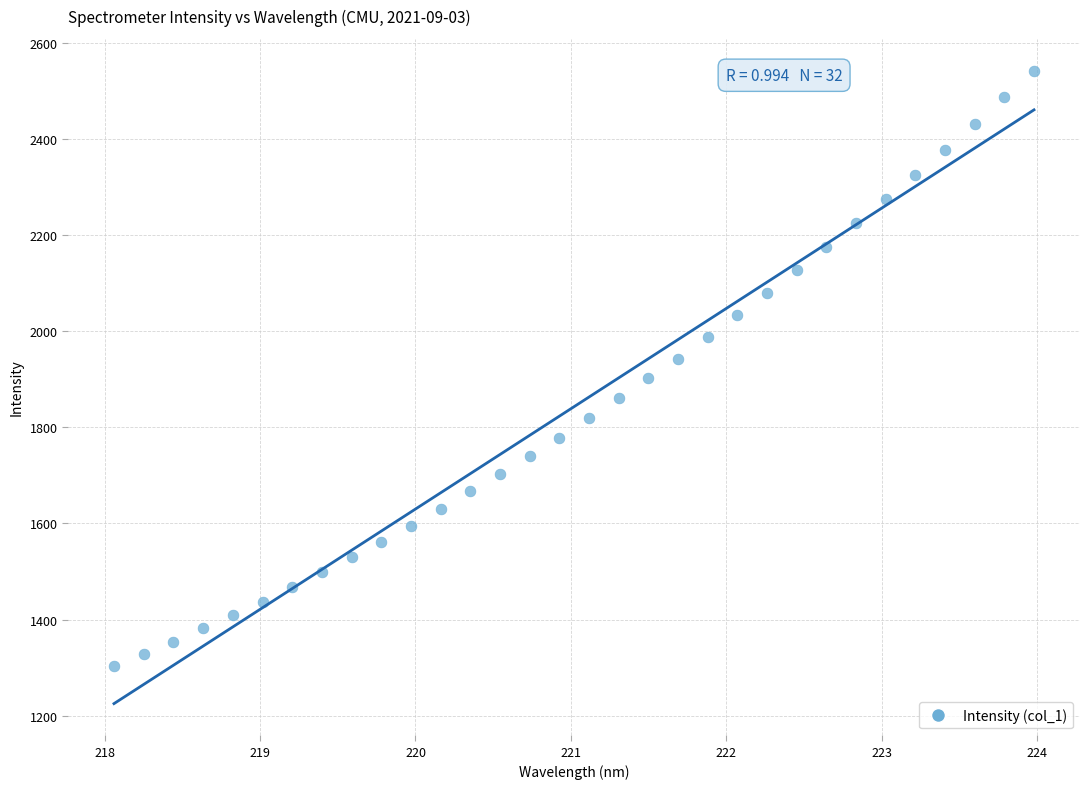

What is the range of Y values (max minus min)?

1239.4